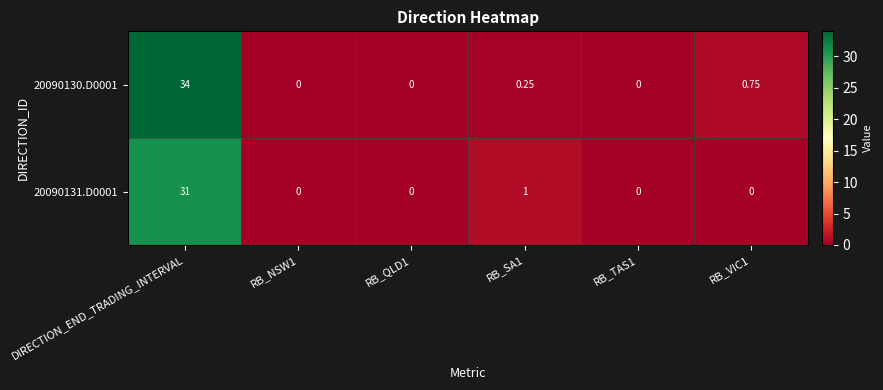

At which category is the sum across all series the highest?

DIRECTION_END_TRADING_INTERVAL